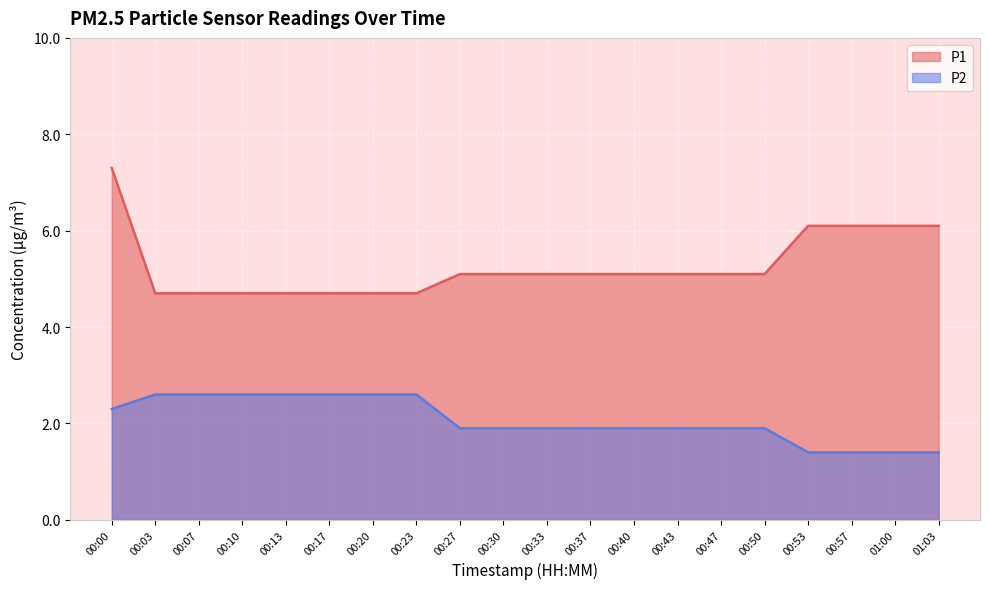

Which series has the widest spread of values?

P1